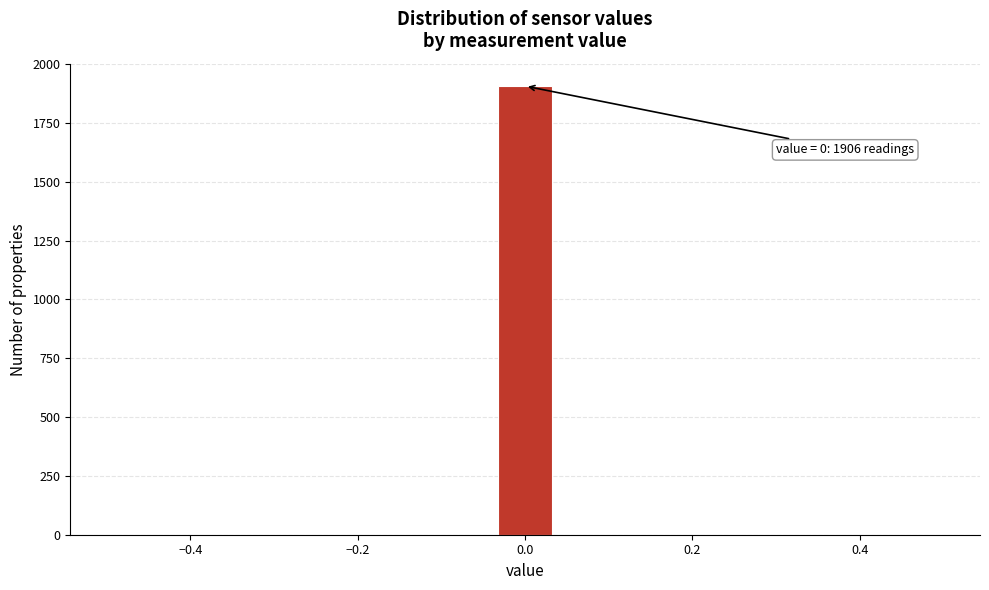

Read against the x-axis, roughly where is the centre of the tallest bar?

0.00